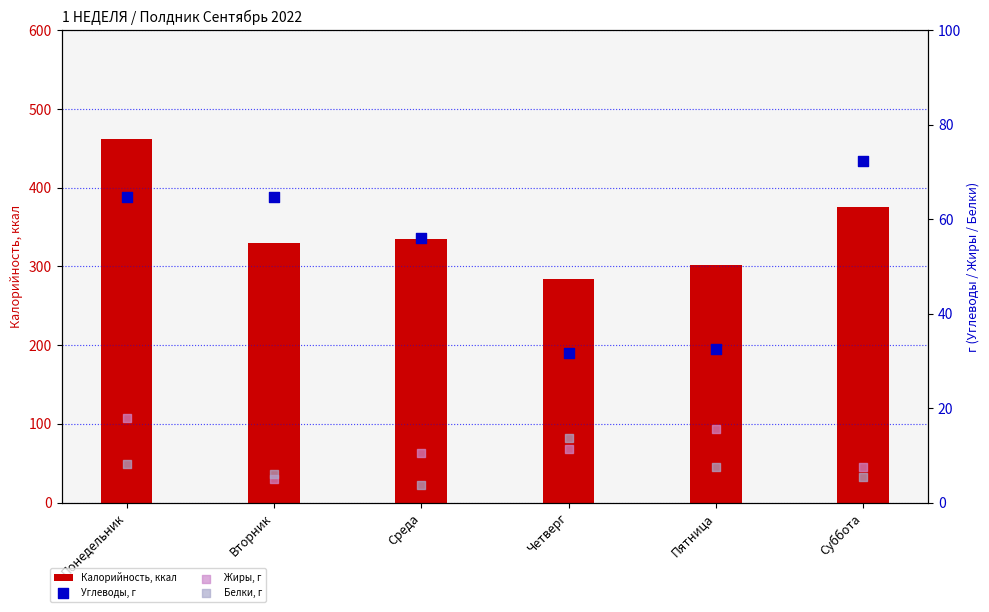

Which series reaches the maximum Y coordinate?

Калорийность, ккал